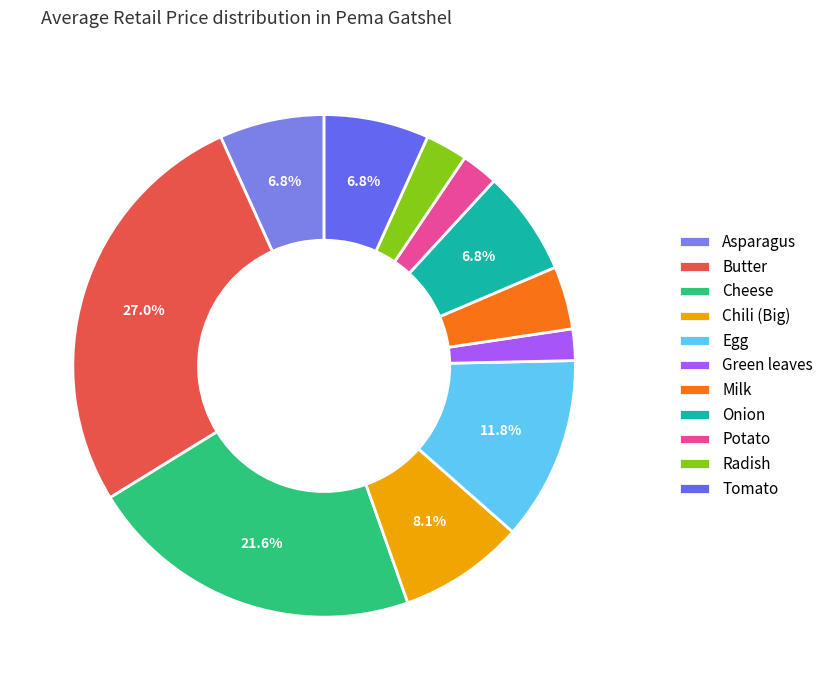

Is there any slice that represents more than half of the pie?

No